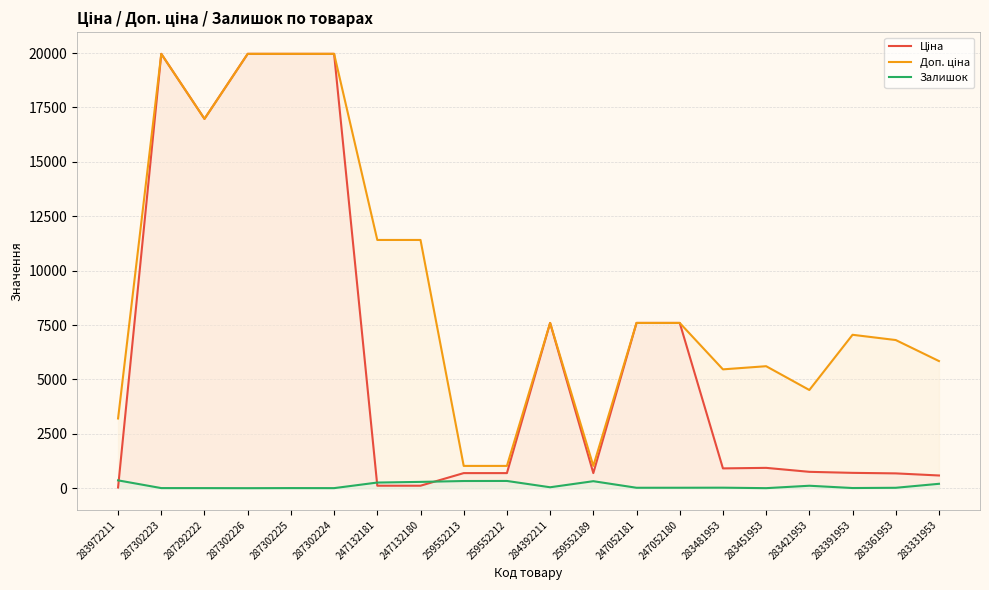

At 287302226, list the series in order from smallest to largest.

Залишок, Ціна, Доп. ціна